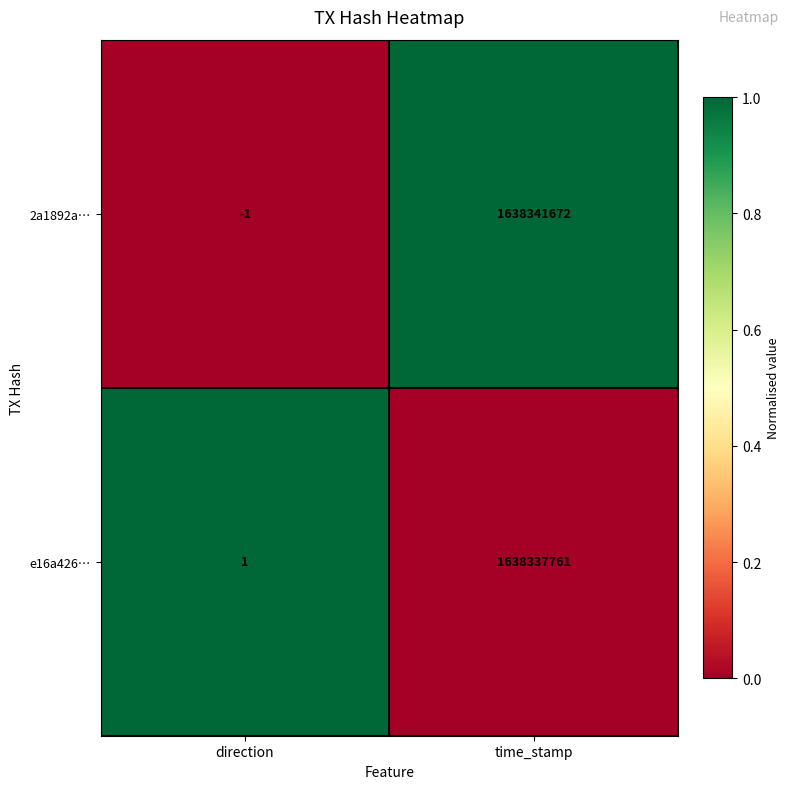

Reading right to left, transcribe all the data shown in this chart.

2a1892a…: 1638341672	-1
e16a426…: 1638337761	1